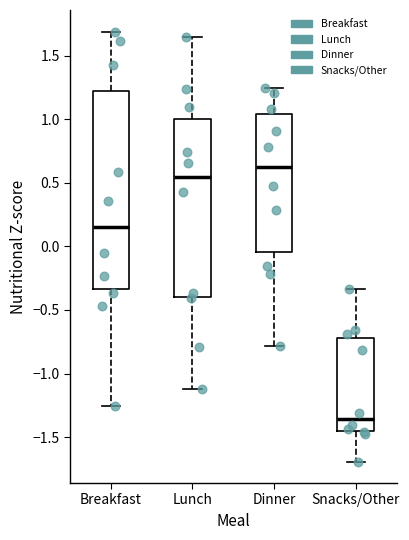

Where is the lower edge of the box for Lunch on the y-axis? The values are not printed on the chart, so give them approximately, as read against the axis.

-0.40